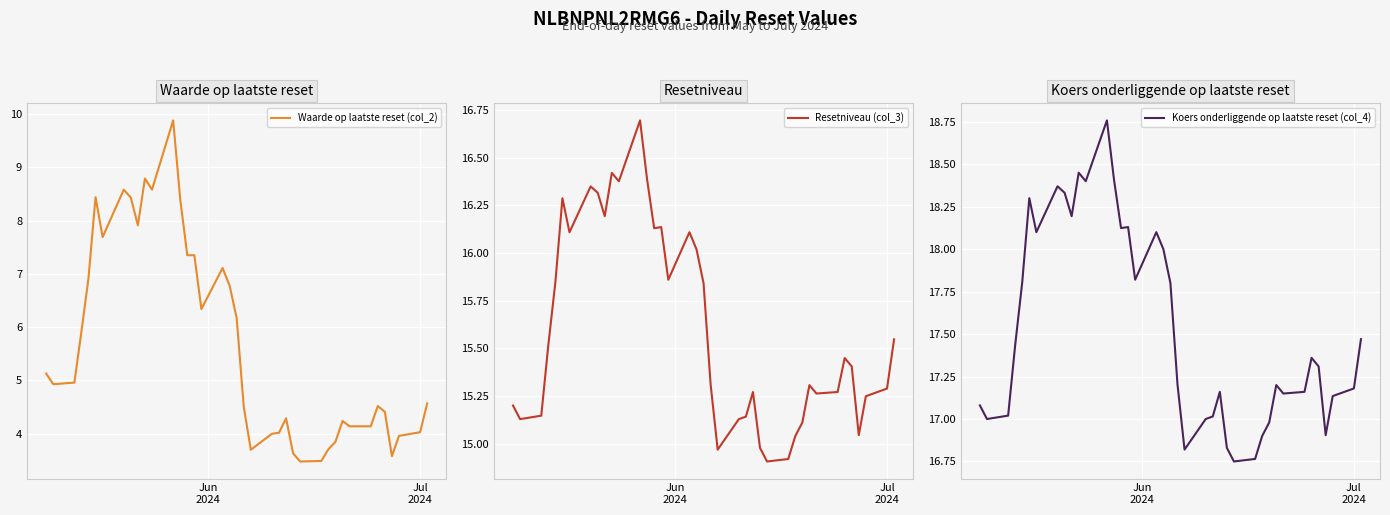

What is the lowest value of the Waarde op laatste reset (col_2) series?

3.5